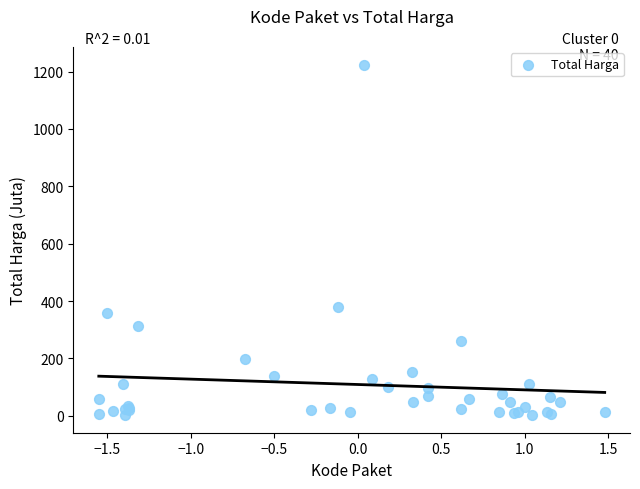

What Y value in the scatter plot is closest to 613?

379.1